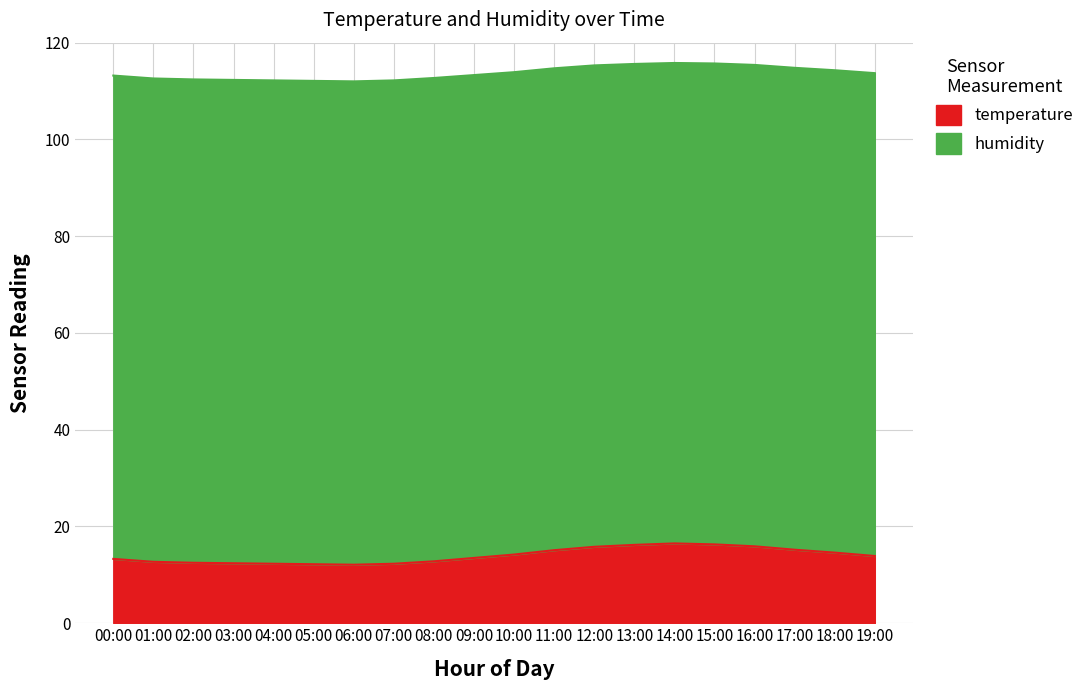

What is the label of the 17th point from the right?

03:00